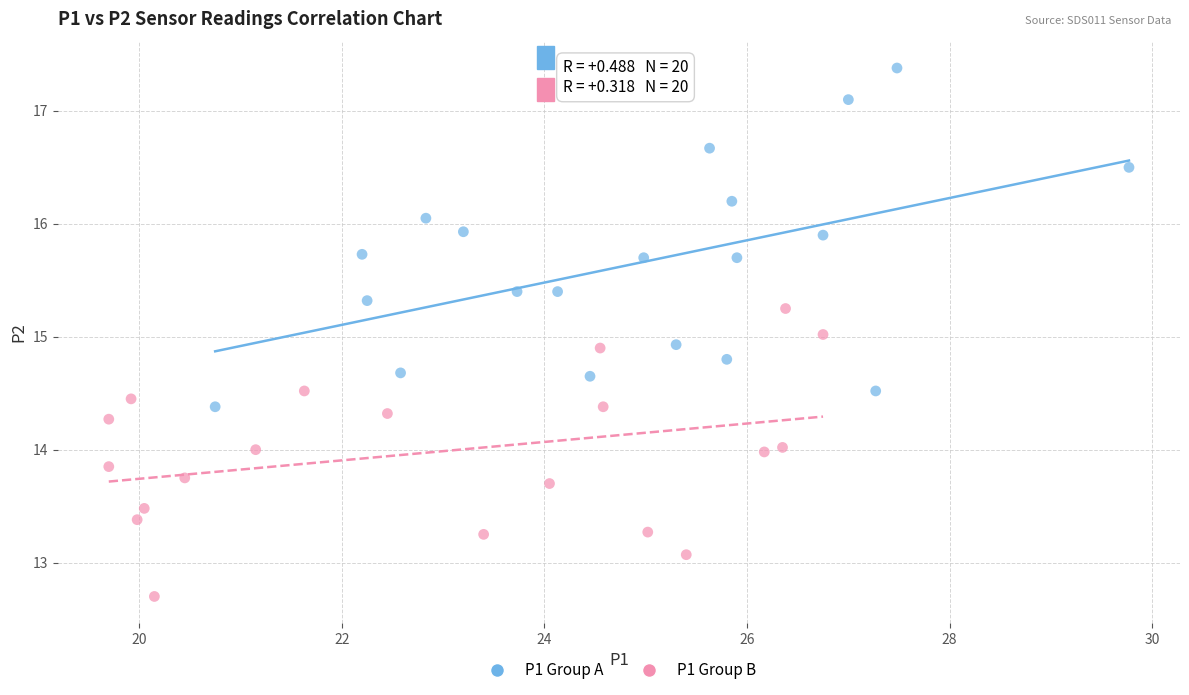

Which series contains the highest Y value?

P1 Group A